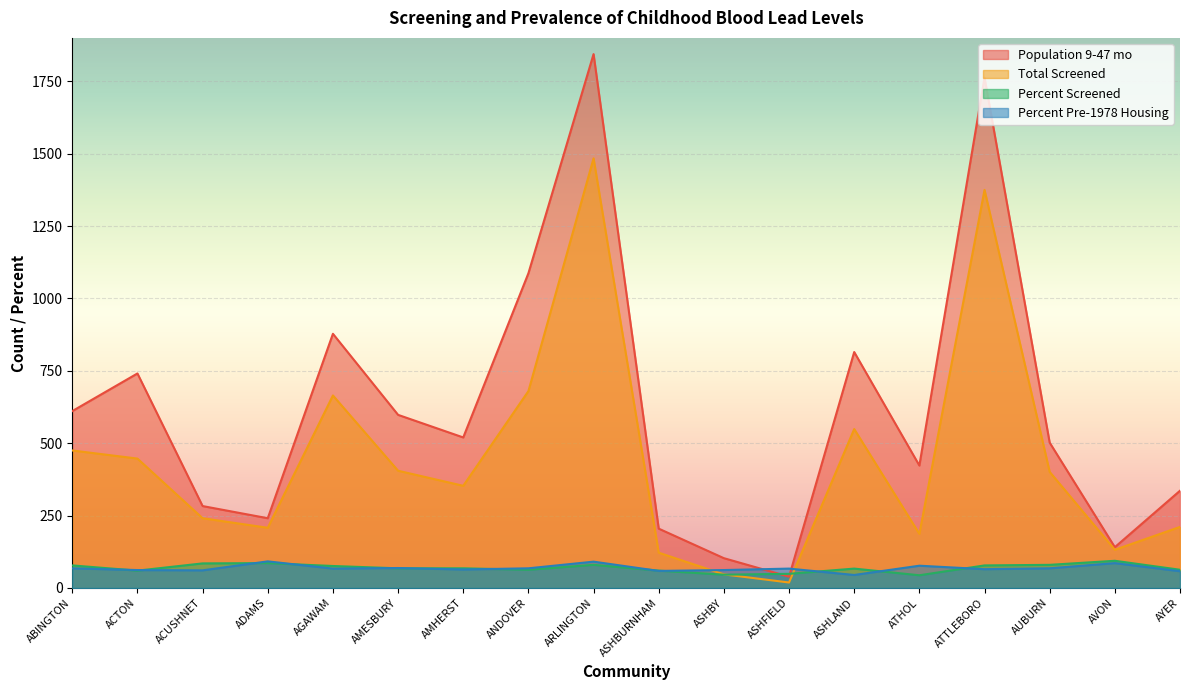

What are all the series names shown in the legend?

Population 9-47 mo, Total Screened, Percent Screened, Percent Pre-1978 Housing